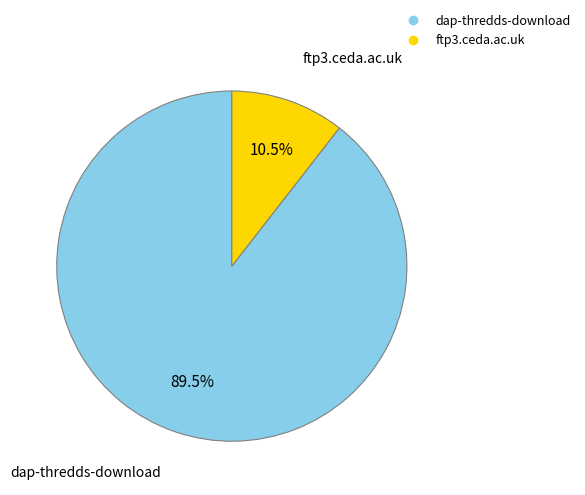

To the nearest percent, what is the difference between the largest and smallest slice percentages?

79%